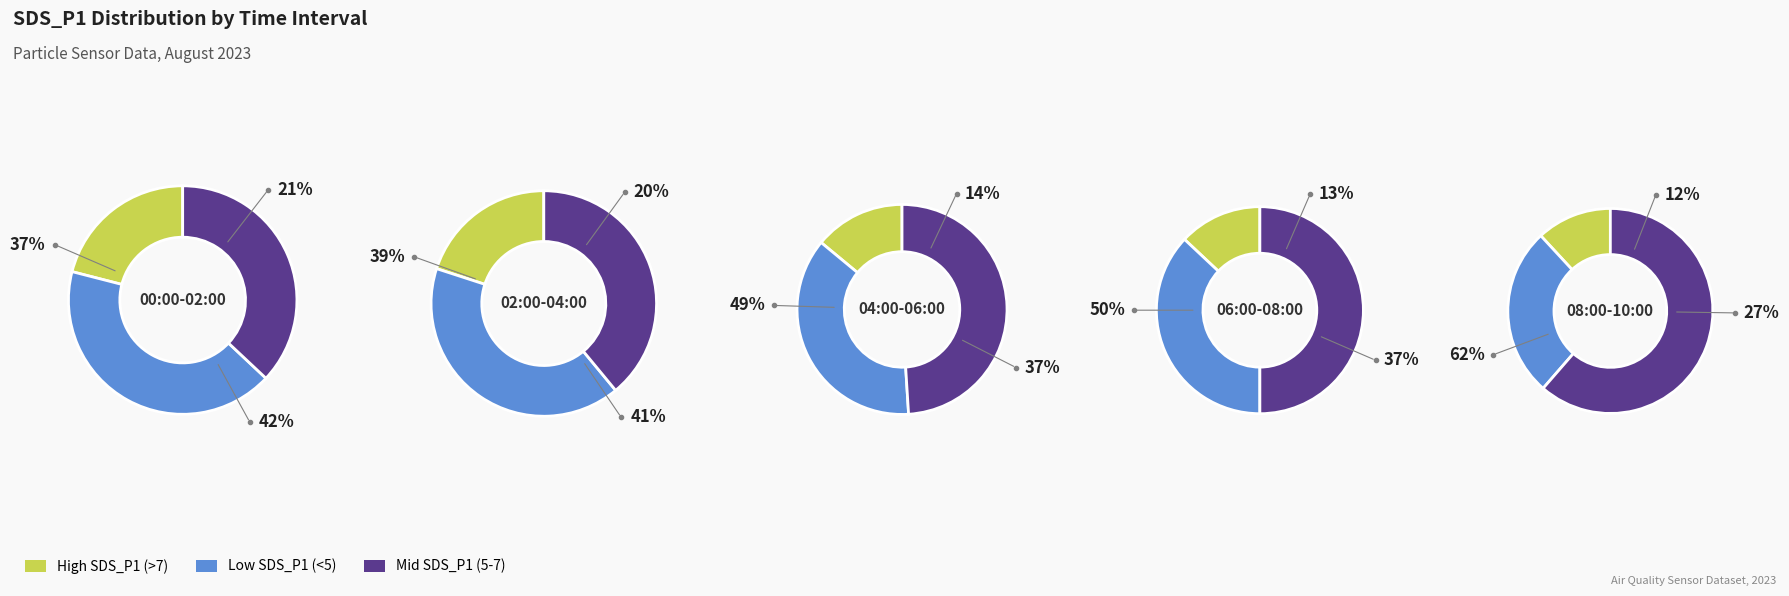

Does 7 represent more than half of the total?

No